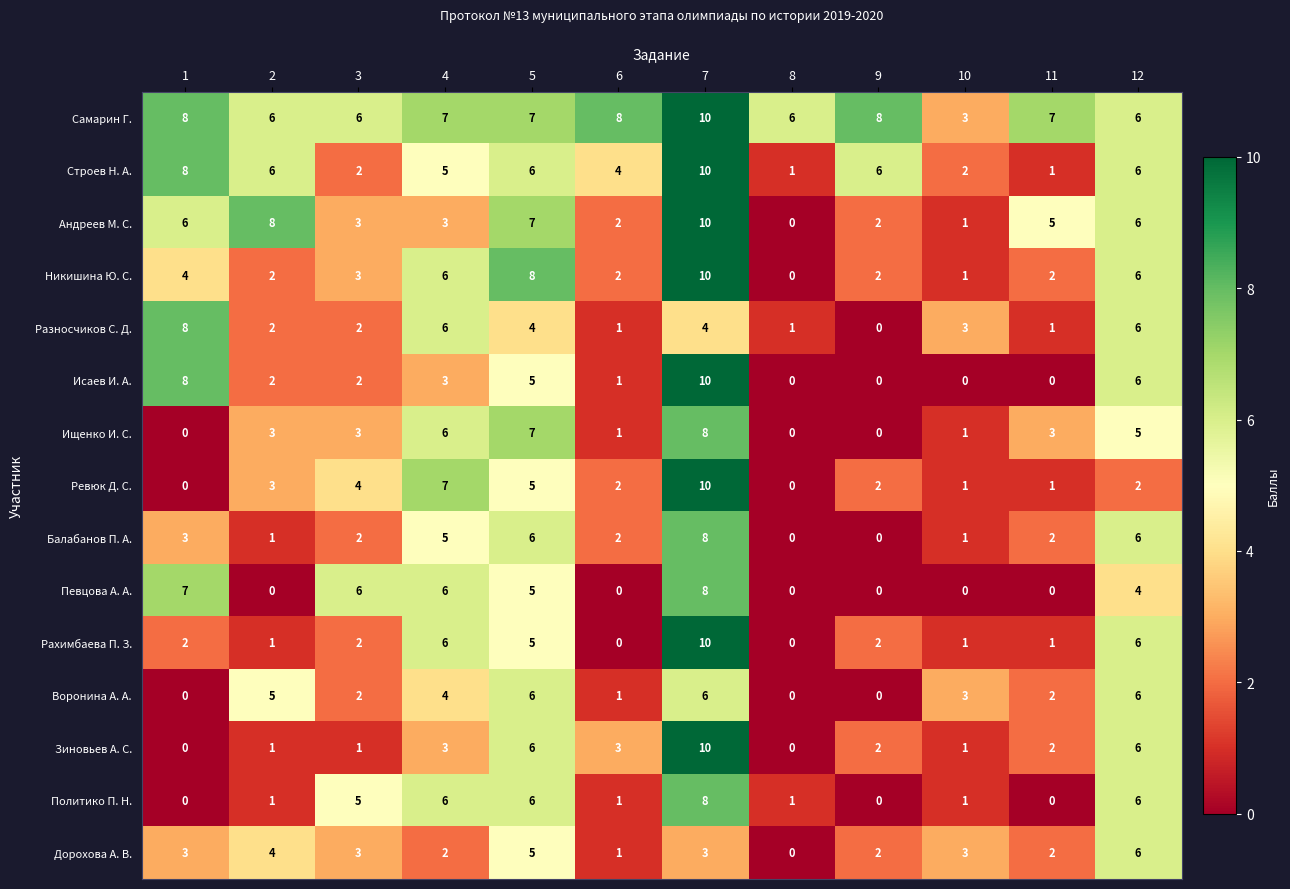

Which series has the largest total across all categories?

Самарин Г.